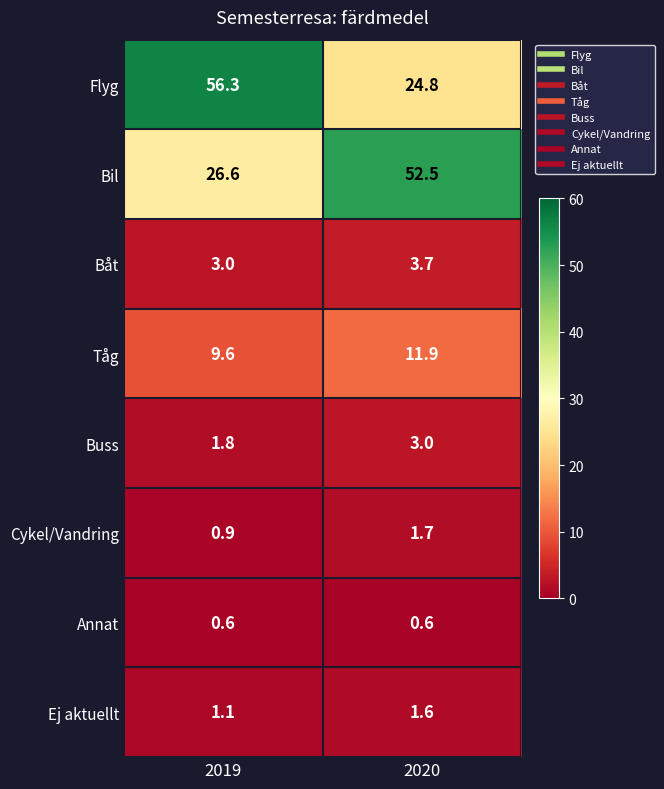

At which category is the sum across all series the highest?

2019